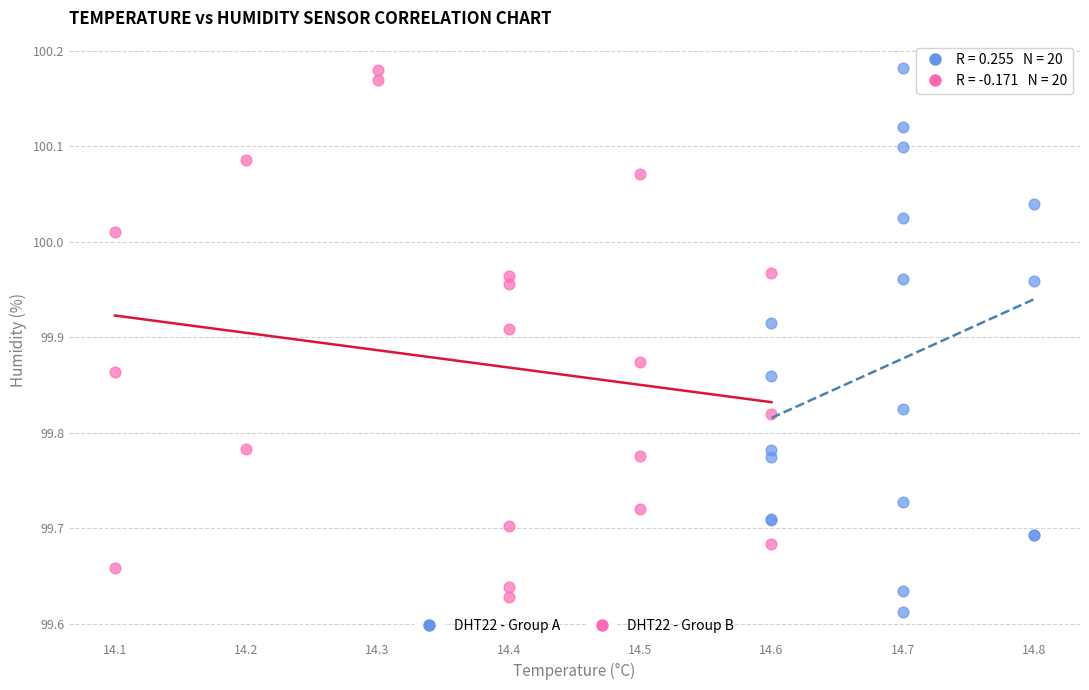

What are all the series names shown in the legend?

DHT22 - Group A, DHT22 - Group B